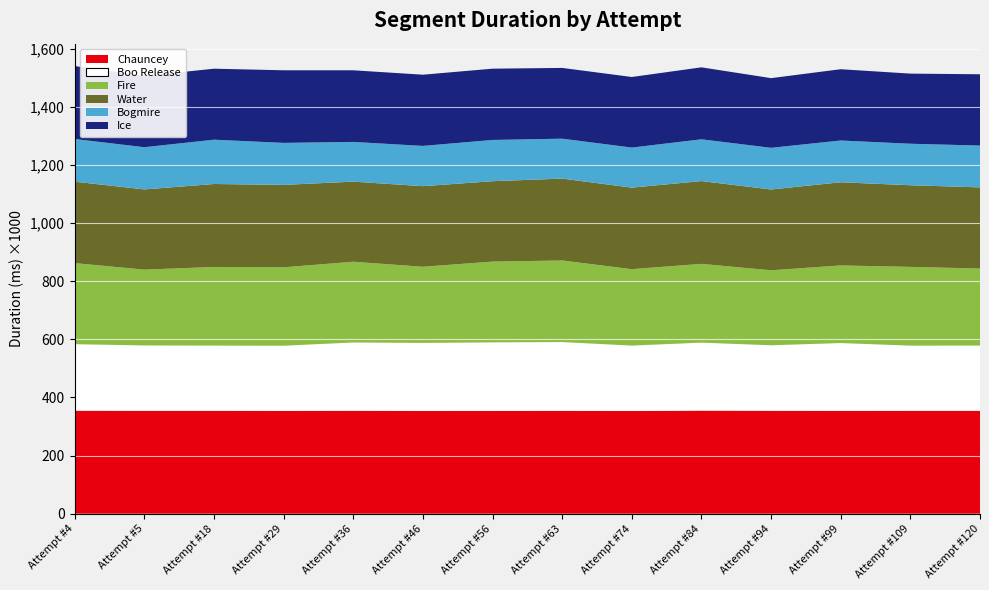

Reading right to left, what are all the values shown in this chart?

Chauncey: Attempt #120=354362	Attempt #109=354375	Attempt #99=354233	Attempt #94=354520	Attempt #84=354982	Attempt #74=353653	Attempt #63=354317	Attempt #56=353957	Attempt #46=353815	Attempt #36=354571	Attempt #29=354056	Attempt #18=354491	Attempt #5=354427	Attempt #4=354683
Boo Release: Attempt #120=224425	Attempt #109=224151	Attempt #99=233178	Attempt #94=225261	Attempt #84=233861	Attempt #74=225012	Attempt #63=236449	Attempt #56=235787	Attempt #46=234037	Attempt #36=234803	Attempt #29=224204	Attempt #18=224179	Attempt #5=224725	Attempt #4=228822
Fire: Attempt #120=264945	Attempt #109=271022	Attempt #99=267101	Attempt #94=258046	Attempt #84=271067	Attempt #74=263038	Attempt #63=280778	Attempt #56=277947	Attempt #46=262098	Attempt #36=277853	Attempt #29=269771	Attempt #18=270560	Attempt #5=260990	Attempt #4=278915
Water: Attempt #120=279422	Attempt #109=280937	Attempt #99=286194	Attempt #94=278053	Attempt #84=284875	Attempt #74=280523	Attempt #63=281775	Attempt #56=276715	Attempt #46=277332	Attempt #36=275650	Attempt #29=283622	Attempt #18=285560	Attempt #5=275952	Attempt #4=280356
Bogmire: Attempt #120=143837	Attempt #109=142845	Attempt #99=143752	Attempt #94=143387	Attempt #84=143799	Attempt #74=137888	Attempt #63=137402	Attempt #56=141947	Attempt #46=138550	Attempt #36=136692	Attempt #29=144631	Attempt #18=152441	Attempt #5=145280	Attempt #4=146848
Ice: Attempt #120=245439	Attempt #109=241295	Attempt #99=245322	Attempt #94=239814	Attempt #84=247664	Attempt #74=242913	Attempt #63=243546	Attempt #56=245300	Attempt #46=245073	Attempt #36=246506	Attempt #29=249836	Attempt #18=244346	Attempt #5=245257	Attempt #4=251068